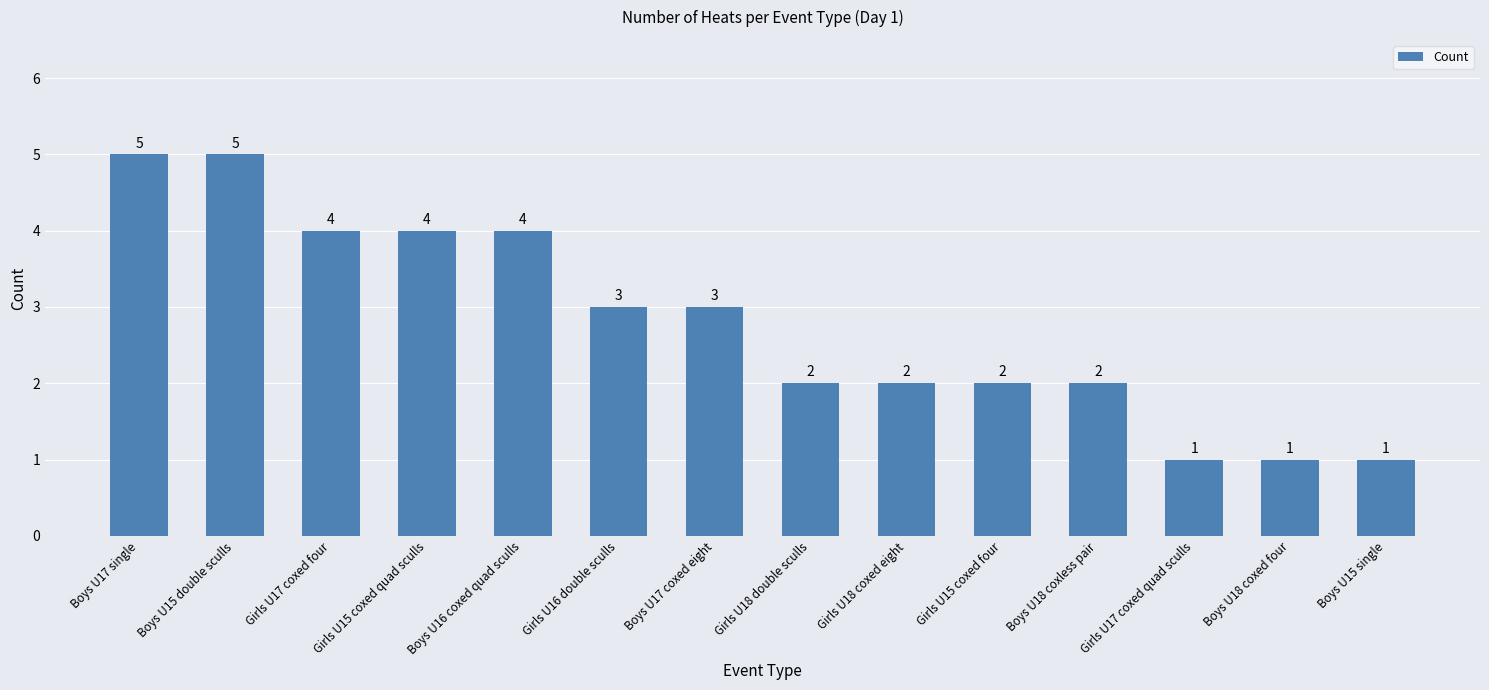

What is the difference between the maximum and second lowest values?

4